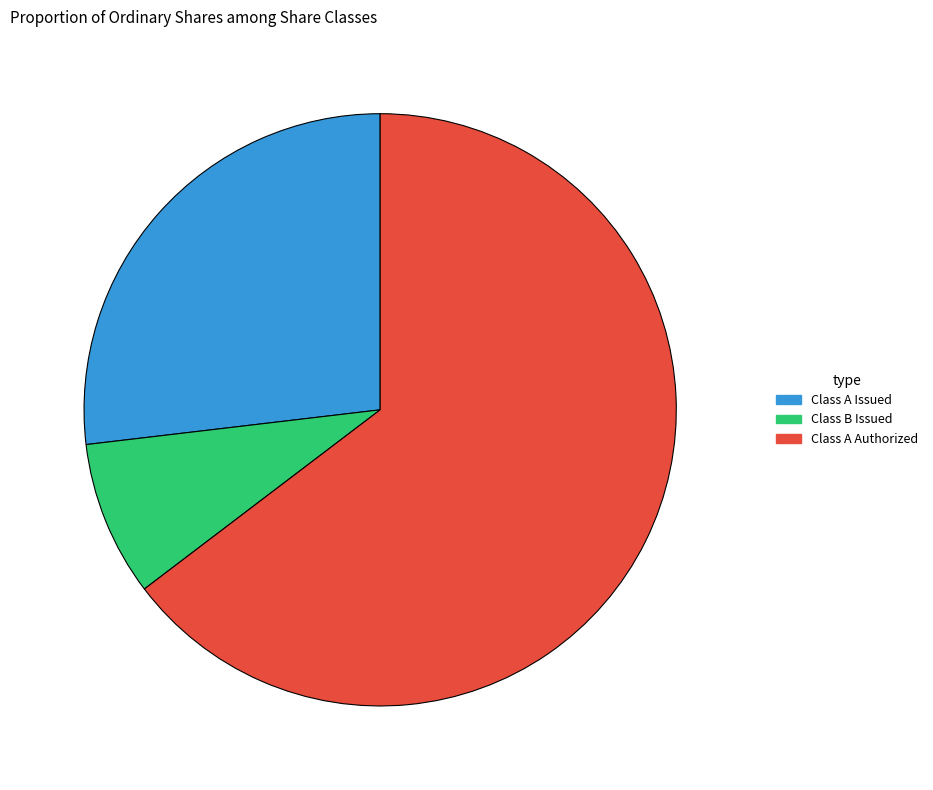

Rank the categories by value from highest to lowest.

Class A Authorized, Class A Issued, Class B Issued